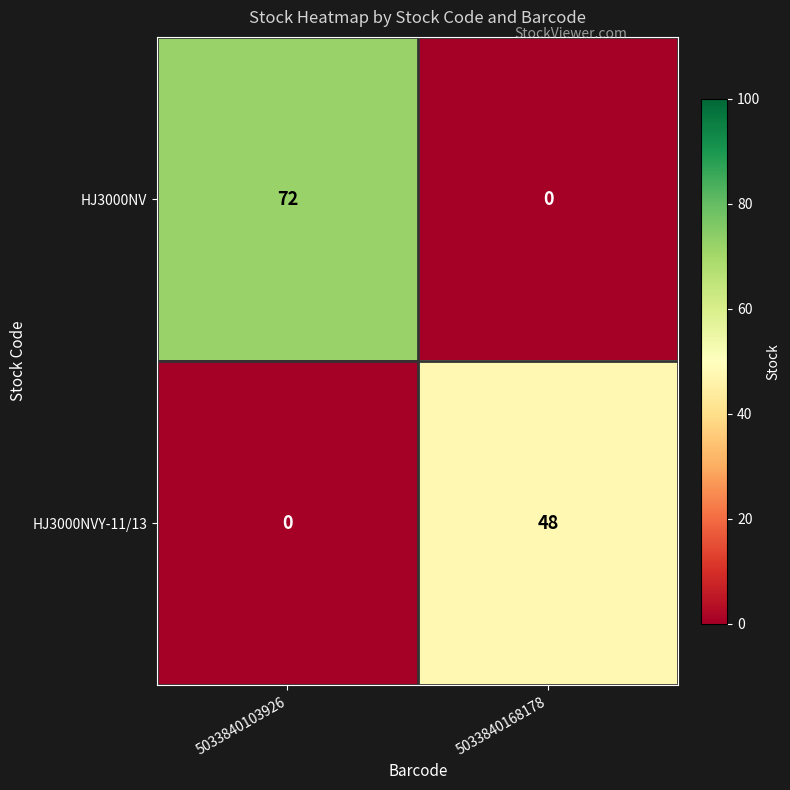

How many distinct data groups are displayed?

2